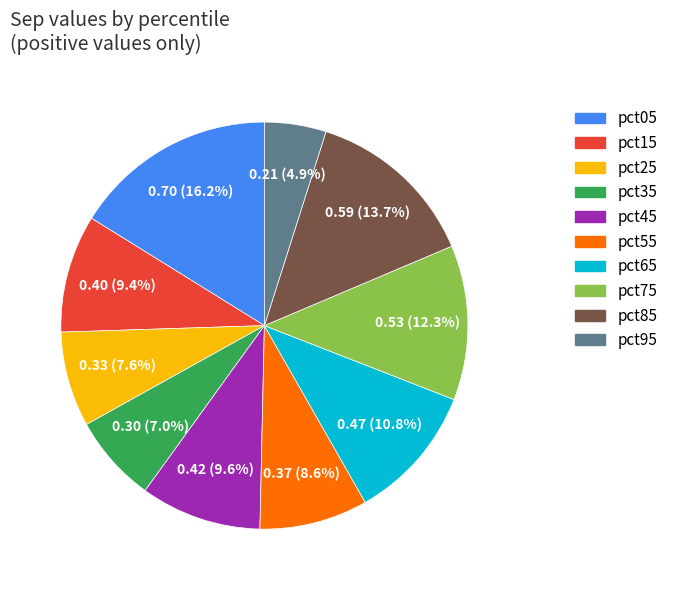

To the nearest percent, what portion does pct05 represent?

16%